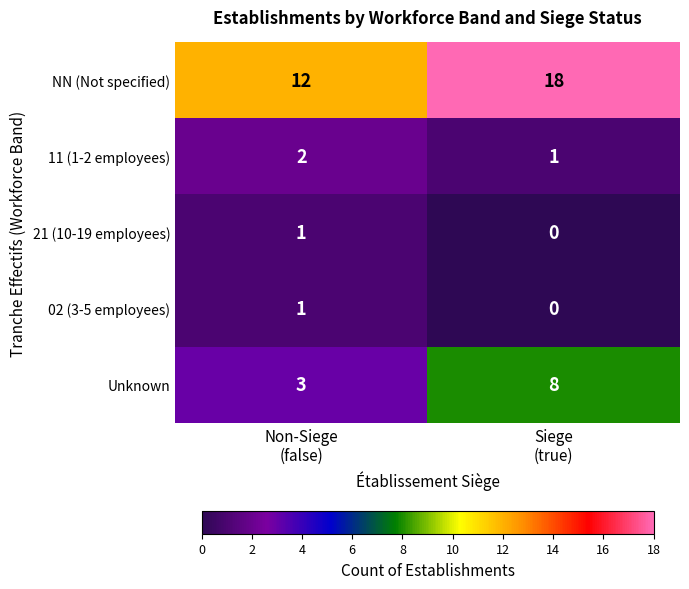

Which series has the widest spread of values?

NN (Not specified)